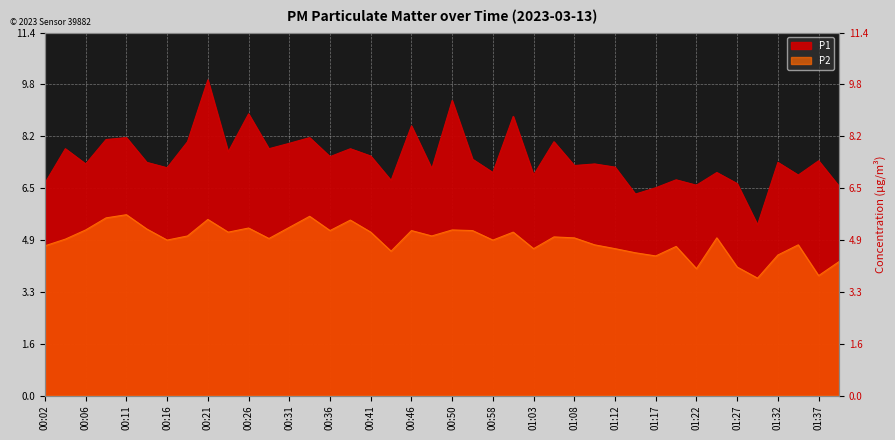

What is the label of the 28th point from the left?

01:10